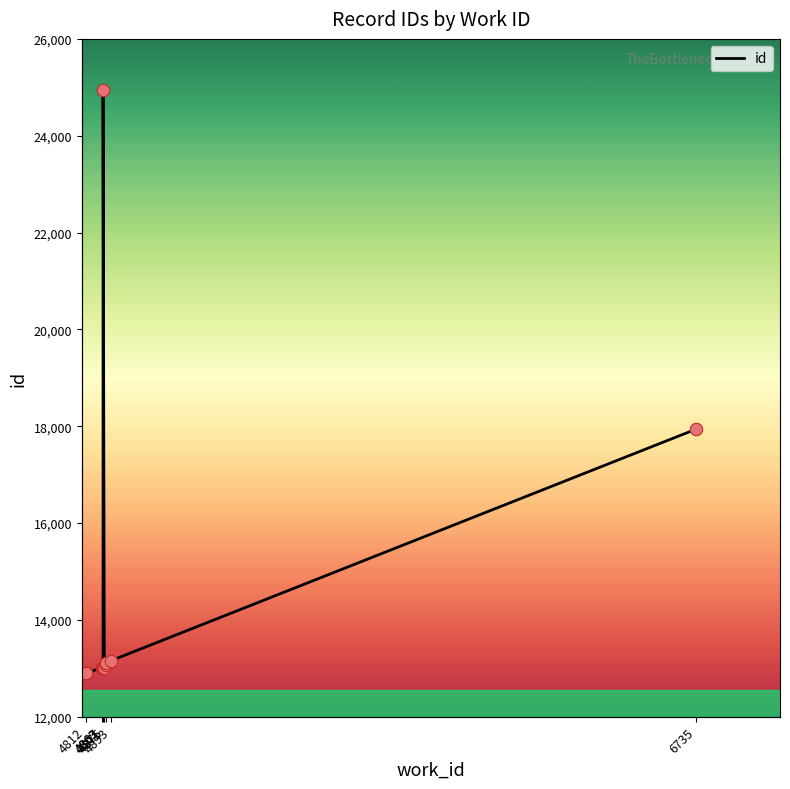

Between 4867 and 4875, which is larger?

4875